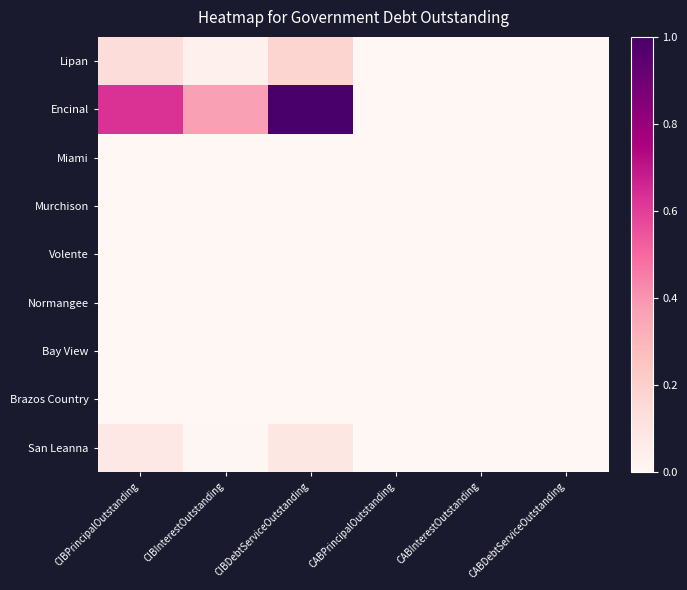

Reading right to left, transcribe all the data shown in this chart.

Lipan: CABDebtServiceOutstanding=0.0	CABInterestOutstanding=0.0	CABPrincipalOutstanding=0.0	CIBDebtServiceOutstanding=0.2	CIBInterestOutstanding=0.0	CIBPrincipalOutstanding=0.1
Encinal: CABDebtServiceOutstanding=0.0	CABInterestOutstanding=0.0	CABPrincipalOutstanding=0.0	CIBDebtServiceOutstanding=1.0	CIBInterestOutstanding=0.4	CIBPrincipalOutstanding=0.6
Miami: CABDebtServiceOutstanding=0.0	CABInterestOutstanding=0.0	CABPrincipalOutstanding=0.0	CIBDebtServiceOutstanding=0.0	CIBInterestOutstanding=0.0	CIBPrincipalOutstanding=0.0
Murchison: CABDebtServiceOutstanding=0.0	CABInterestOutstanding=0.0	CABPrincipalOutstanding=0.0	CIBDebtServiceOutstanding=0.0	CIBInterestOutstanding=0.0	CIBPrincipalOutstanding=0.0
Volente: CABDebtServiceOutstanding=0.0	CABInterestOutstanding=0.0	CABPrincipalOutstanding=0.0	CIBDebtServiceOutstanding=0.0	CIBInterestOutstanding=0.0	CIBPrincipalOutstanding=0.0
Normangee: CABDebtServiceOutstanding=0.0	CABInterestOutstanding=0.0	CABPrincipalOutstanding=0.0	CIBDebtServiceOutstanding=0.0	CIBInterestOutstanding=0.0	CIBPrincipalOutstanding=0.0
Bay View: CABDebtServiceOutstanding=0.0	CABInterestOutstanding=0.0	CABPrincipalOutstanding=0.0	CIBDebtServiceOutstanding=0.0	CIBInterestOutstanding=0.0	CIBPrincipalOutstanding=0.0
Brazos Country: CABDebtServiceOutstanding=0.0	CABInterestOutstanding=0.0	CABPrincipalOutstanding=0.0	CIBDebtServiceOutstanding=0.0	CIBInterestOutstanding=0.0	CIBPrincipalOutstanding=0.0
San Leanna: CABDebtServiceOutstanding=0.0	CABInterestOutstanding=0.0	CABPrincipalOutstanding=0.0	CIBDebtServiceOutstanding=0.1	CIBInterestOutstanding=0.0	CIBPrincipalOutstanding=0.1